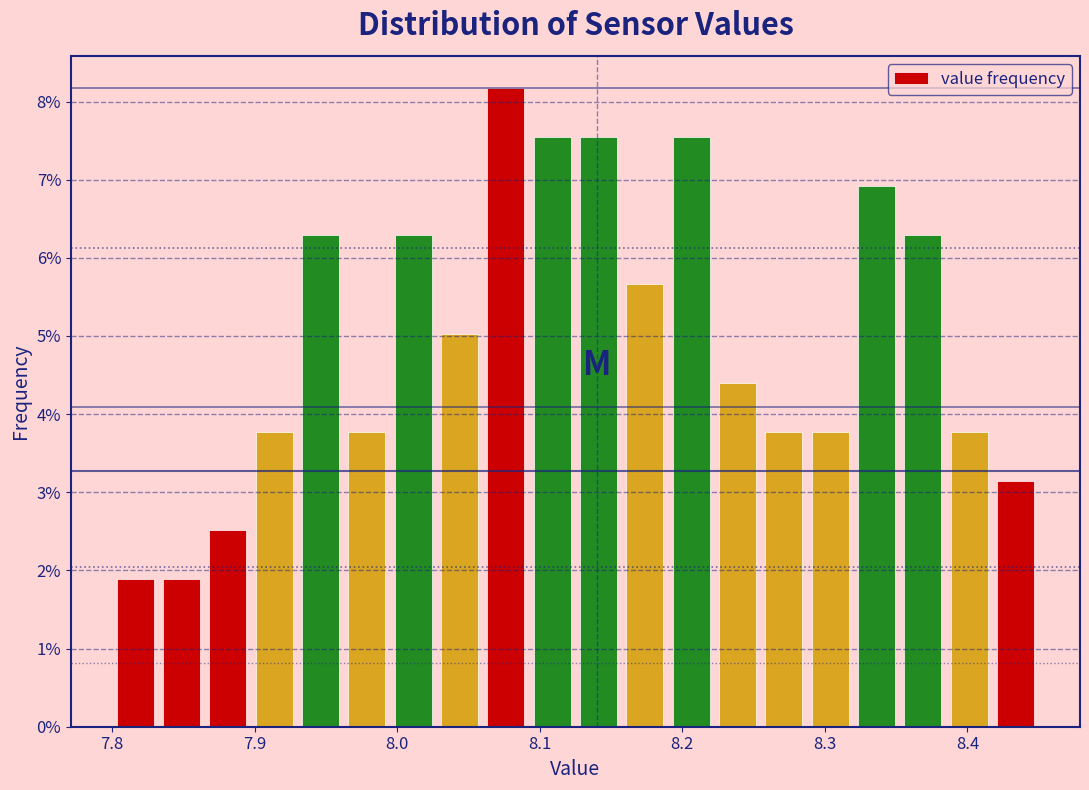

Read against the x-axis, roughly where is the centre of the tallest bar?

8.08